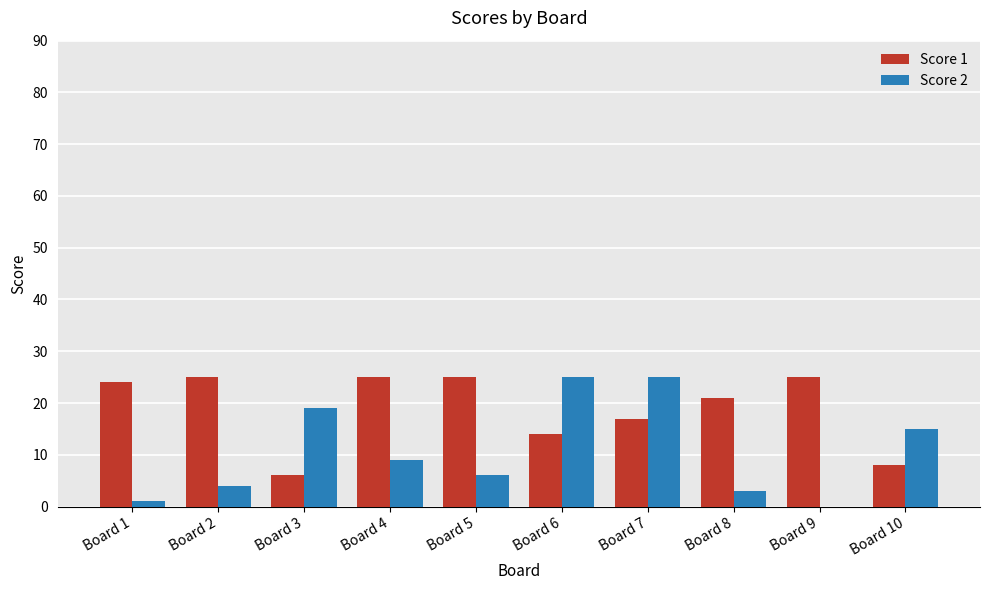

What is the sum of the Score 1 values at Board 4 and Board 9?

50